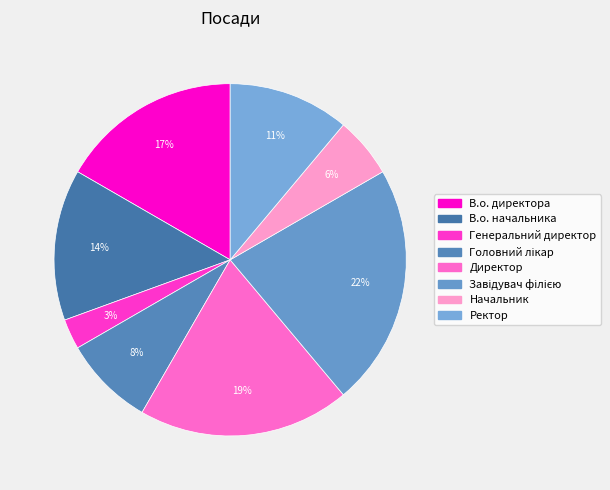

Is it true that В.о. директора is 17% of the pie?

True